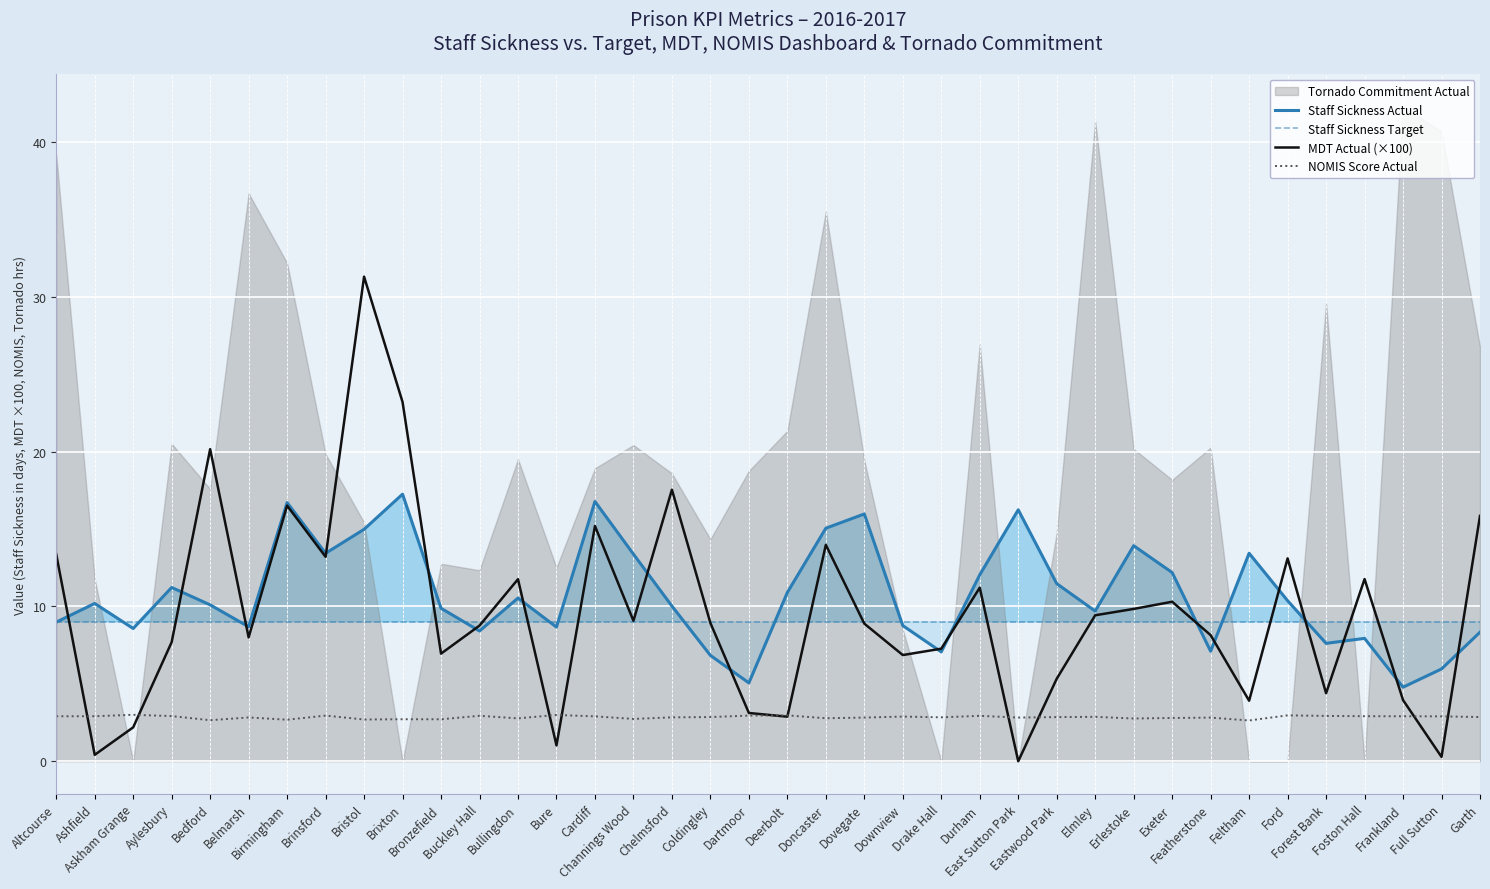

At which category is the sum across all series the highest?

Bristol